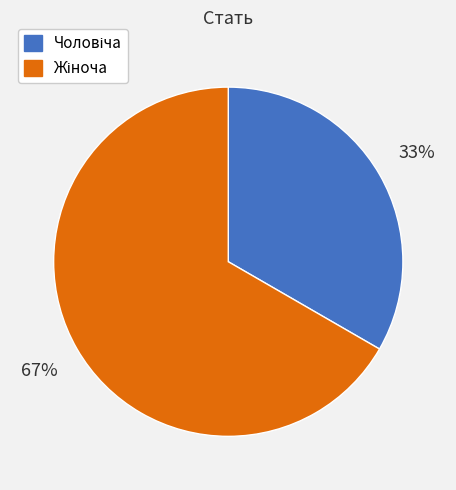

How many slices are in this pie chart?

2